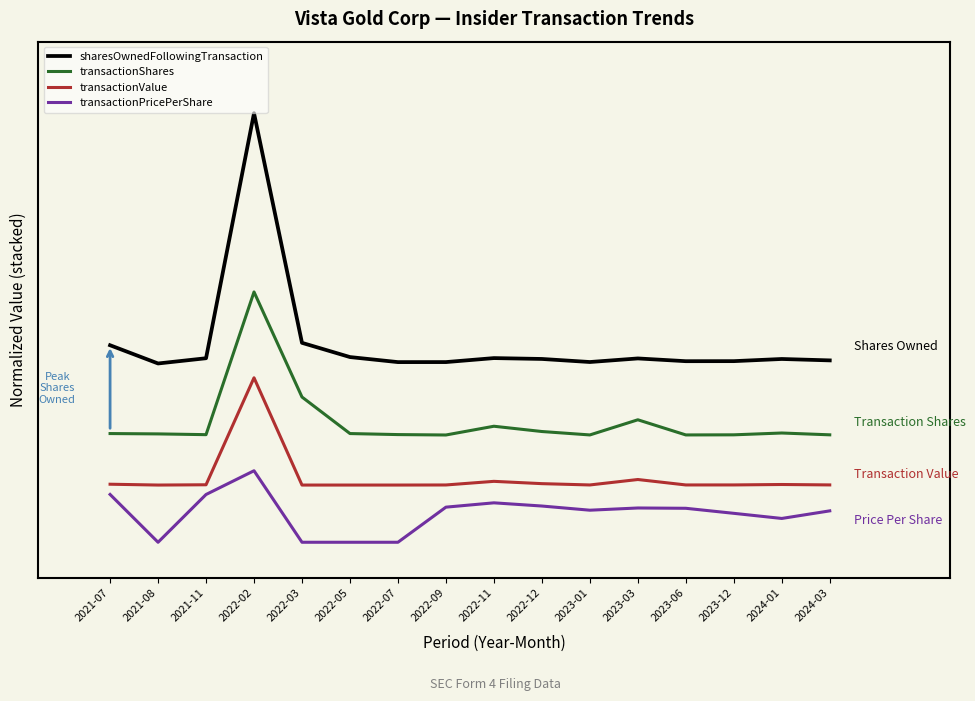

Which series changed the most between 2022-07 and 2023-03?

transactionPricePerShare